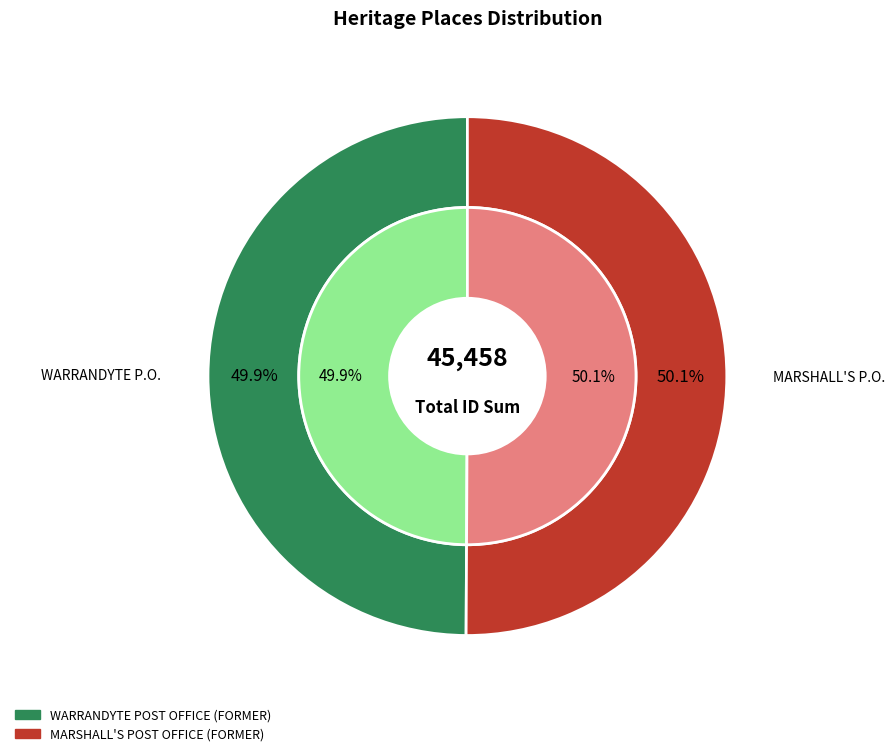

Is MARSHALL'S POST OFFICE (FORMER) the majority of the pie?

Yes